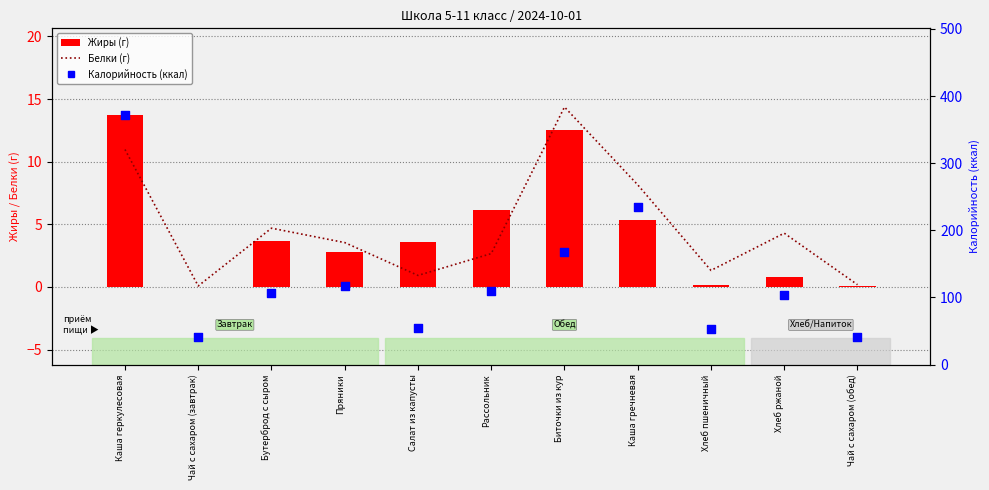

At which category is the sum across all series the highest?

Каша геркулесовая